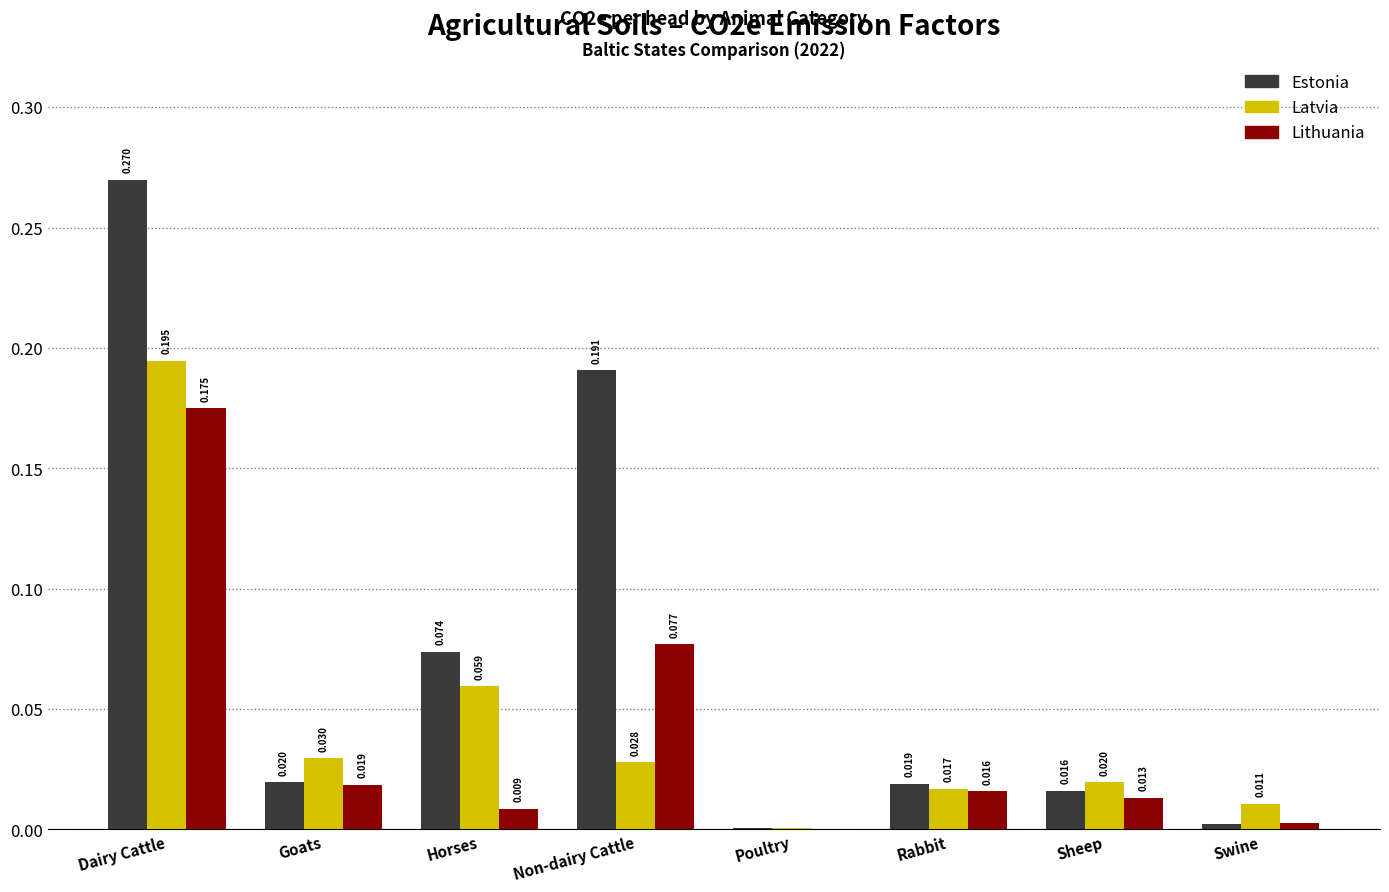

Between Goats and Poultry, which series saw the biggest shift?

Latvia